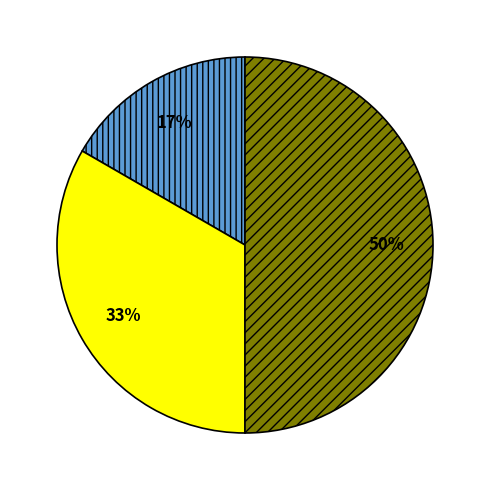

To the nearest percent, what is the difference between the largest and smallest slice percentages?

33%